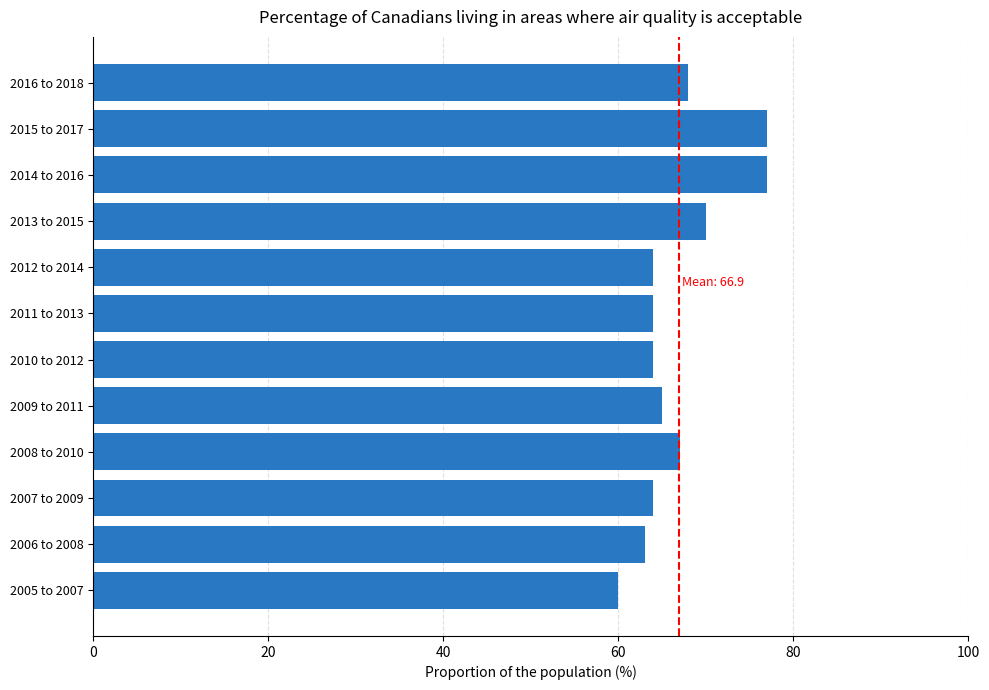

True or false: the data shows 39 at 2014 to 2016.

False